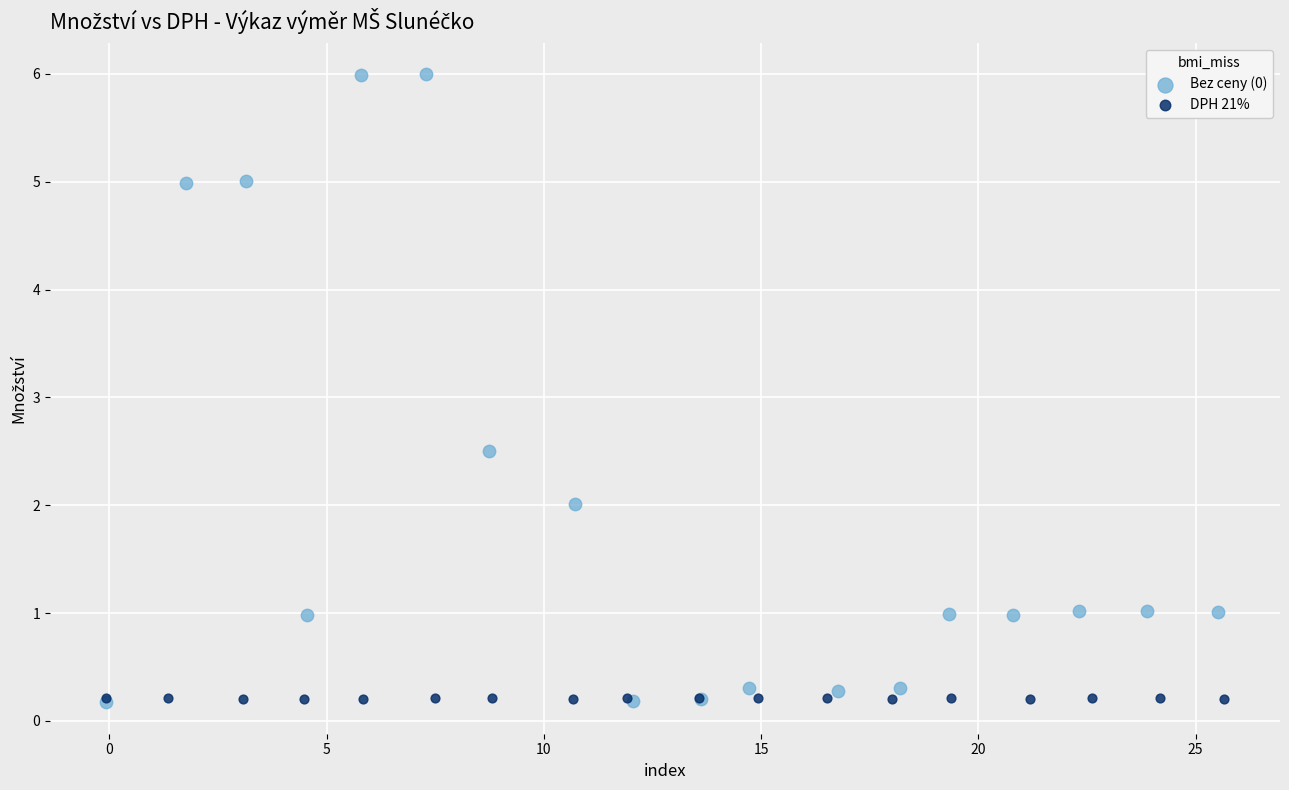

Which series contains the highest Y value?

Bez ceny (0)